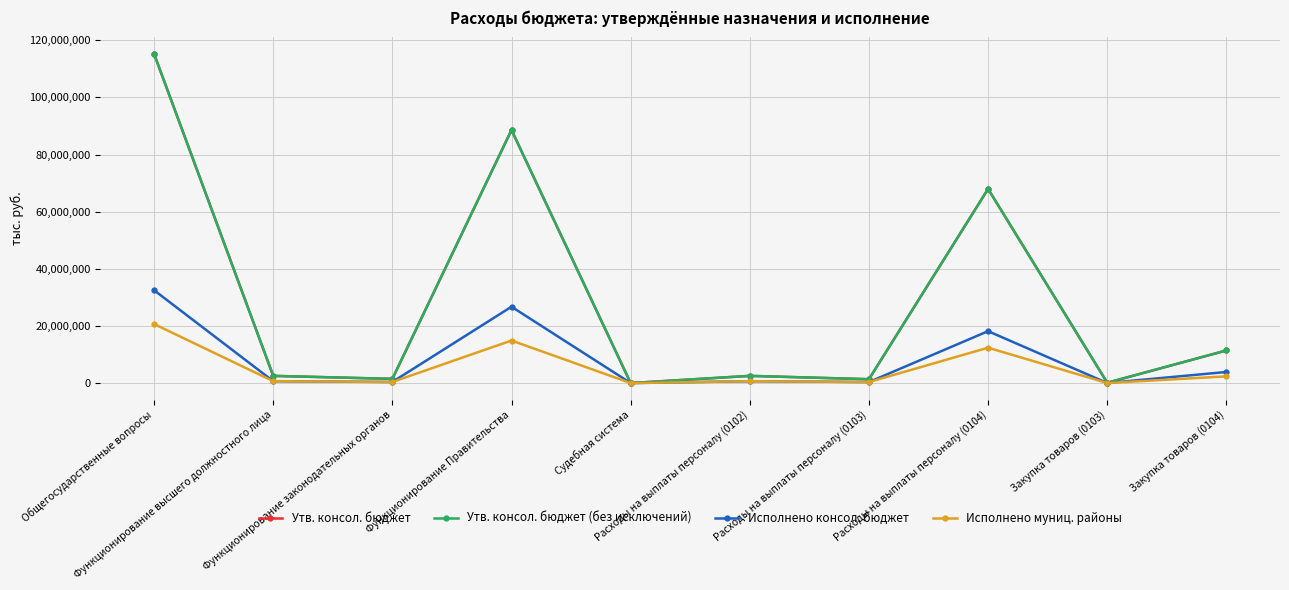

At Функционирование высшего должностного лица, list the series in order from smallest to largest.

Исполнено консол. бюджет, Исполнено муниц. районы, Утв. консол. бюджет, Утв. консол. бюджет (без исключений)